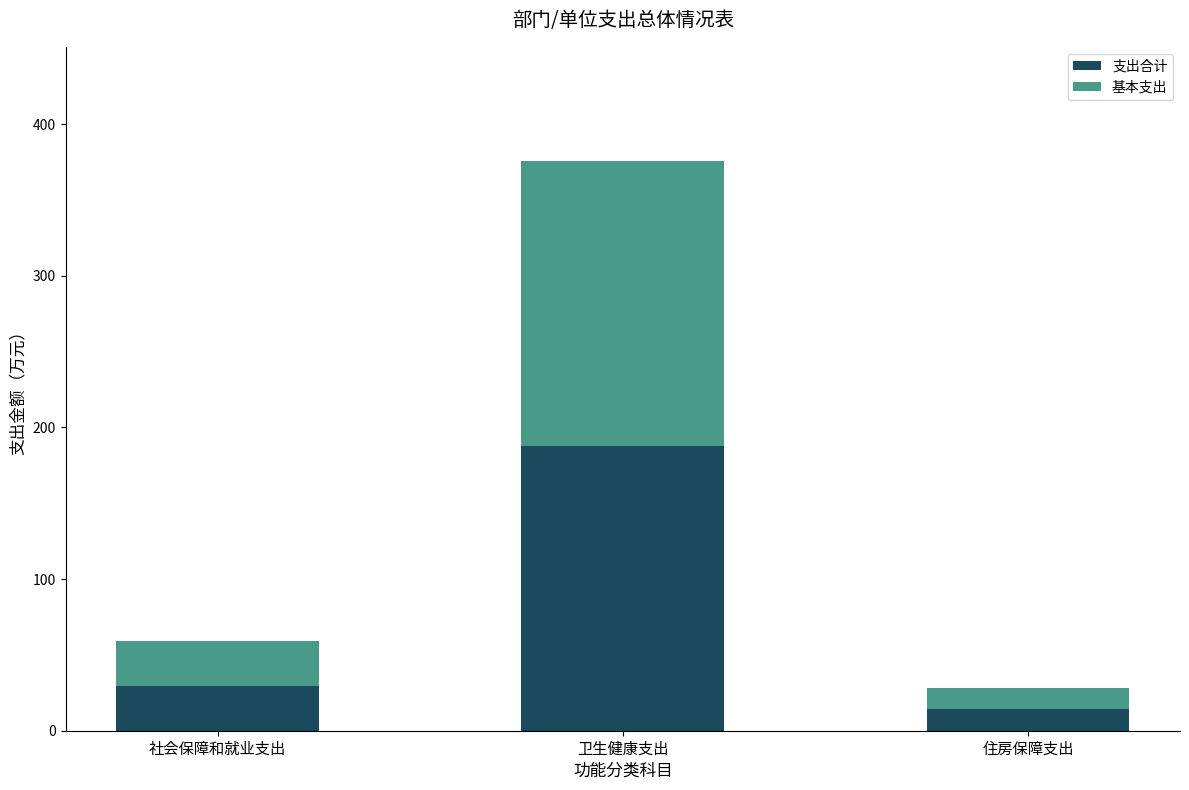

How many categories are shown in the chart?

3